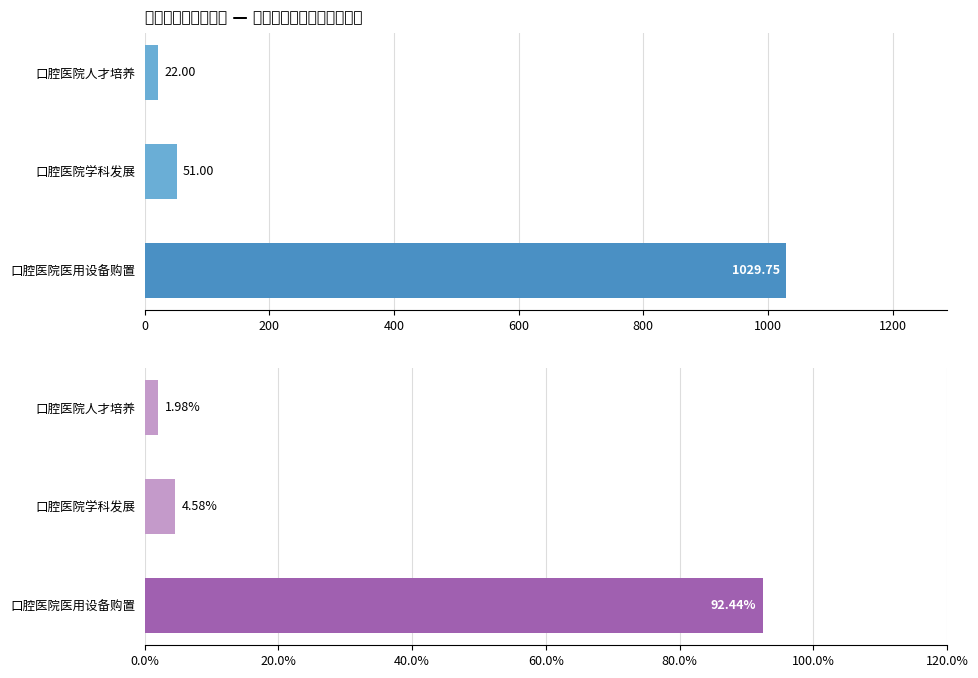

List the series in order of their overall mean, highest first.

财政资金（万元）, 占比（%）